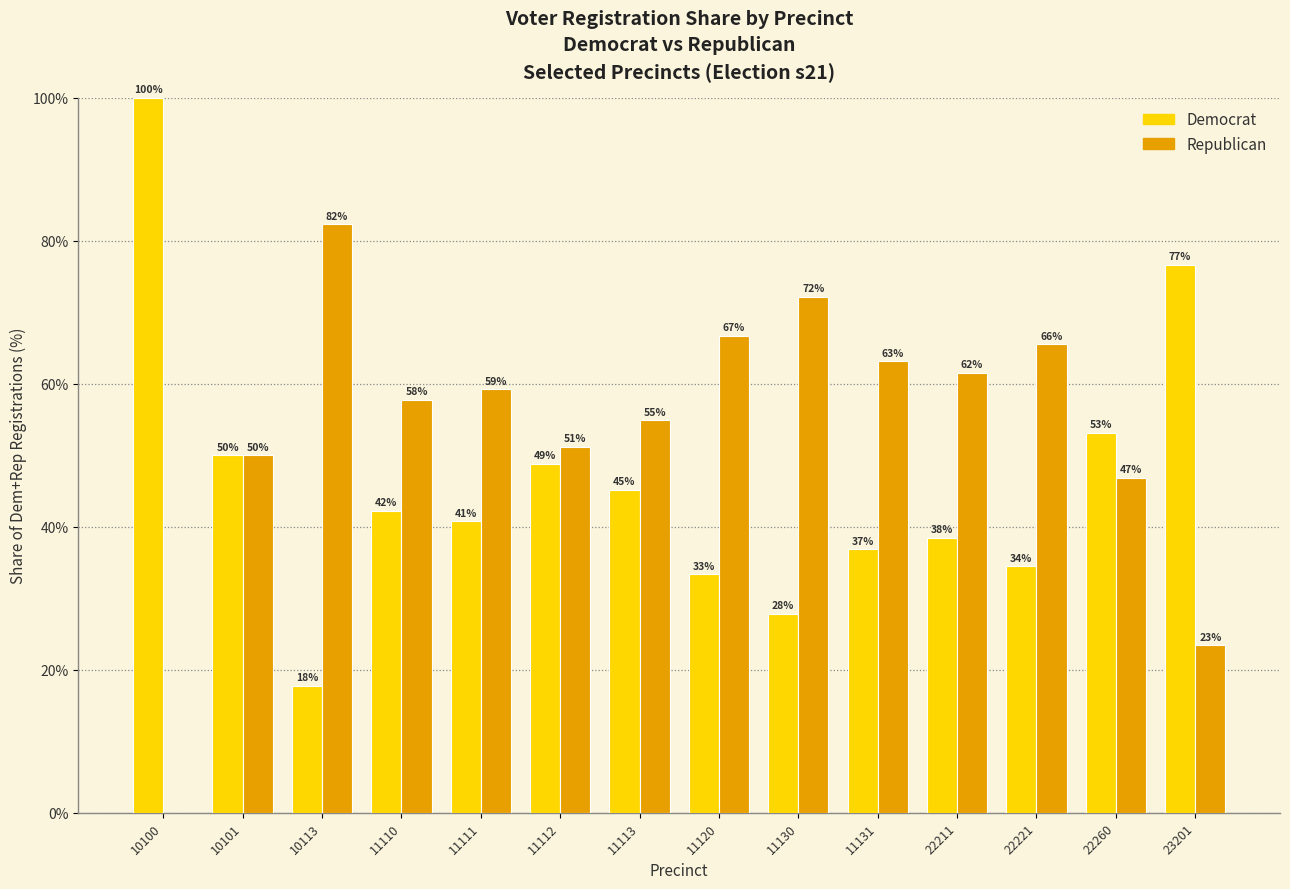

What is the maximum value for Republican?

82.3